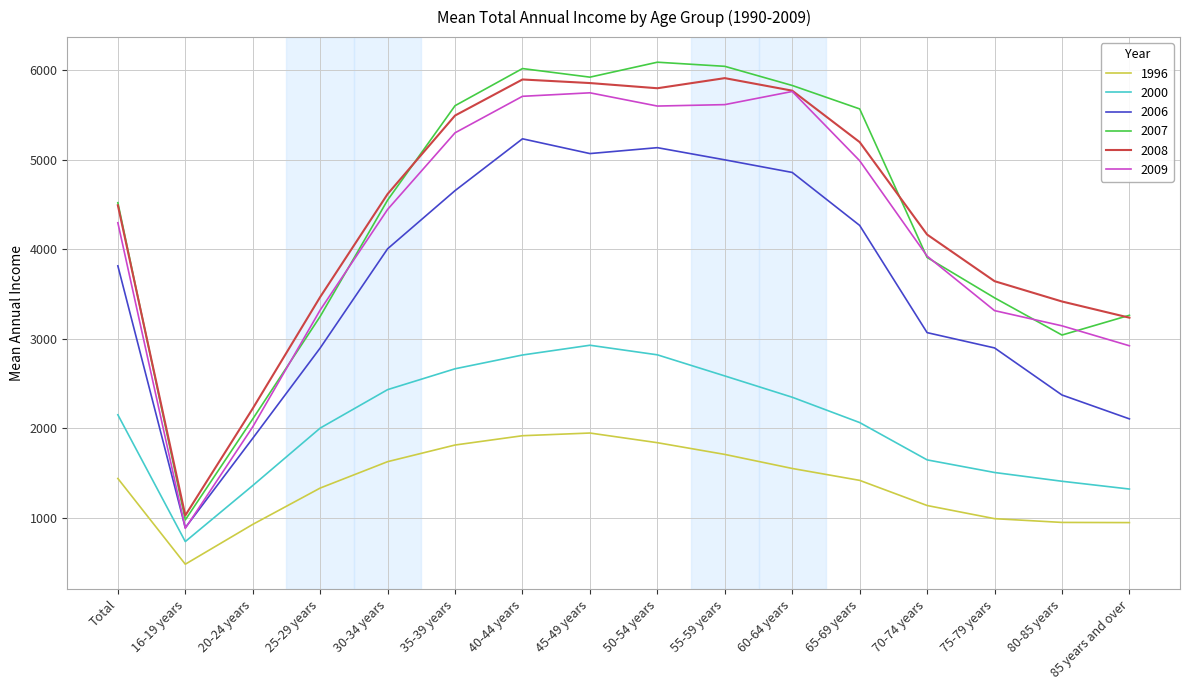

What position from the right is 70-74 years?

4